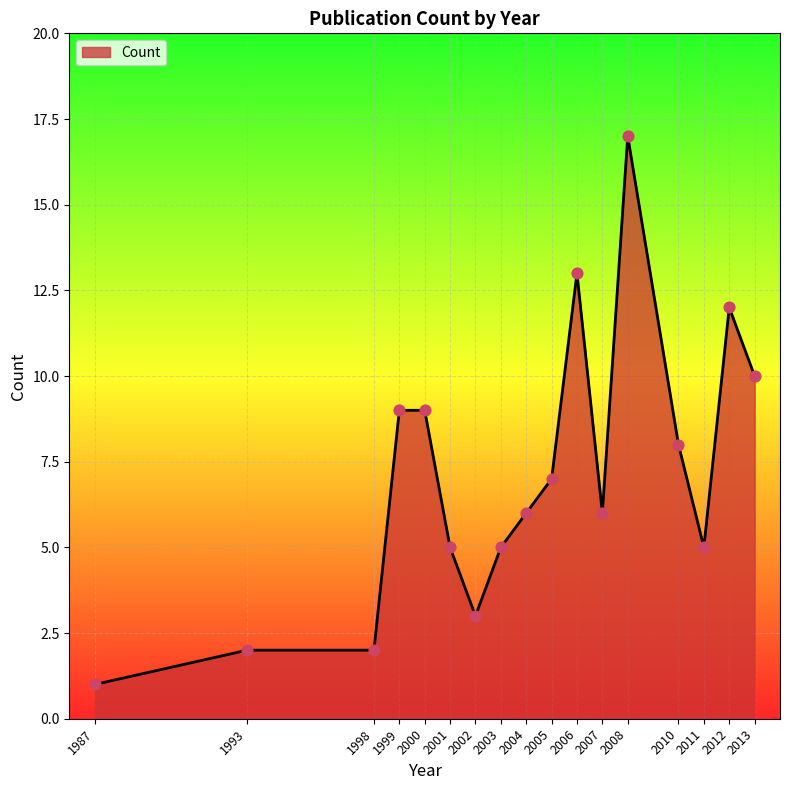

What is the ratio of the value at 2013 to the value at 2005?

1.4